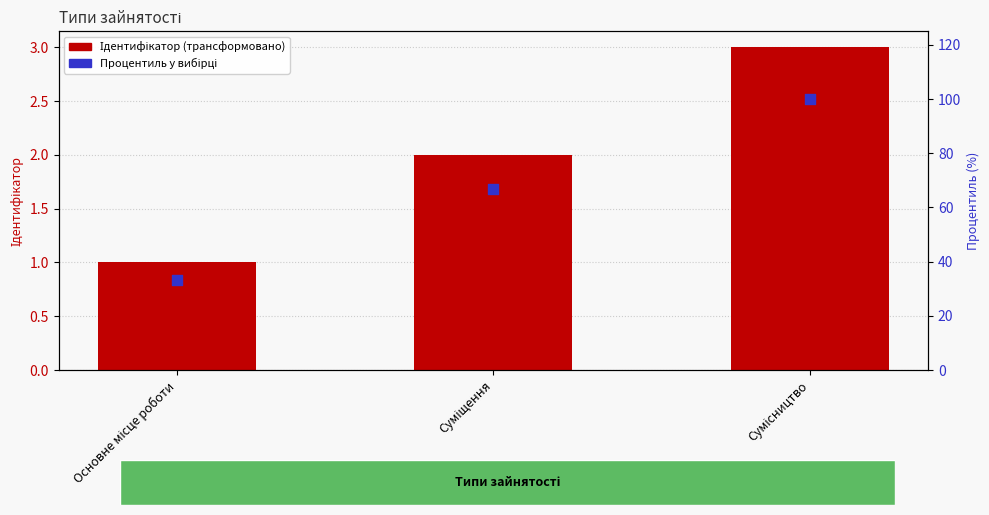

Which series has the widest spread of Y values?

Процентиль у вибірці